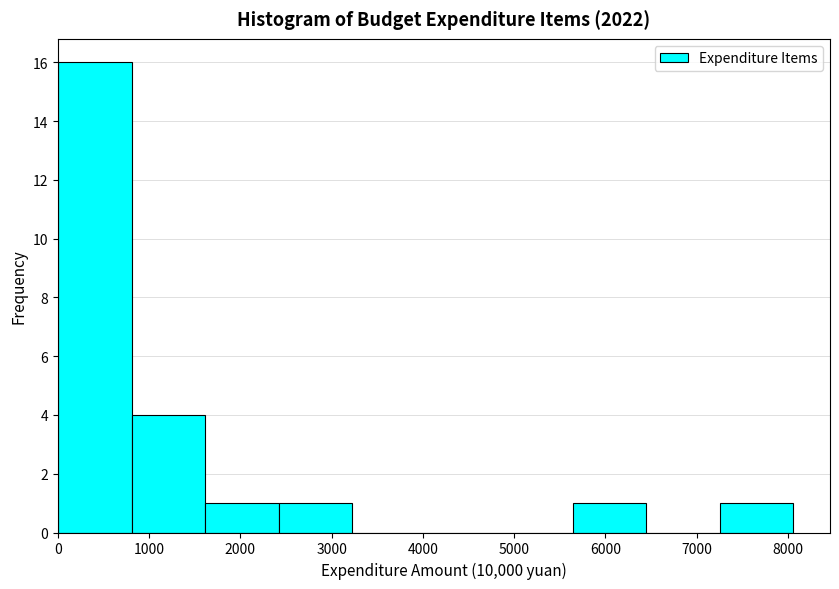

Reading left to right, list every bar in this chart as the range it spans on the x-axis followed by its height. Neither the bar edges nor the heights are printed on the chart, so give them approximately, as read against the axes.

0 to 800: 16
800 to 1600: 4
1600 to 2400: 1
2400 to 3200: 1
3200 to 4000: 0
4000 to 4800: 0
4800 to 5600: 0
5600 to 6400: 1
6400 to 7300: 0
7300 to 8100: 1